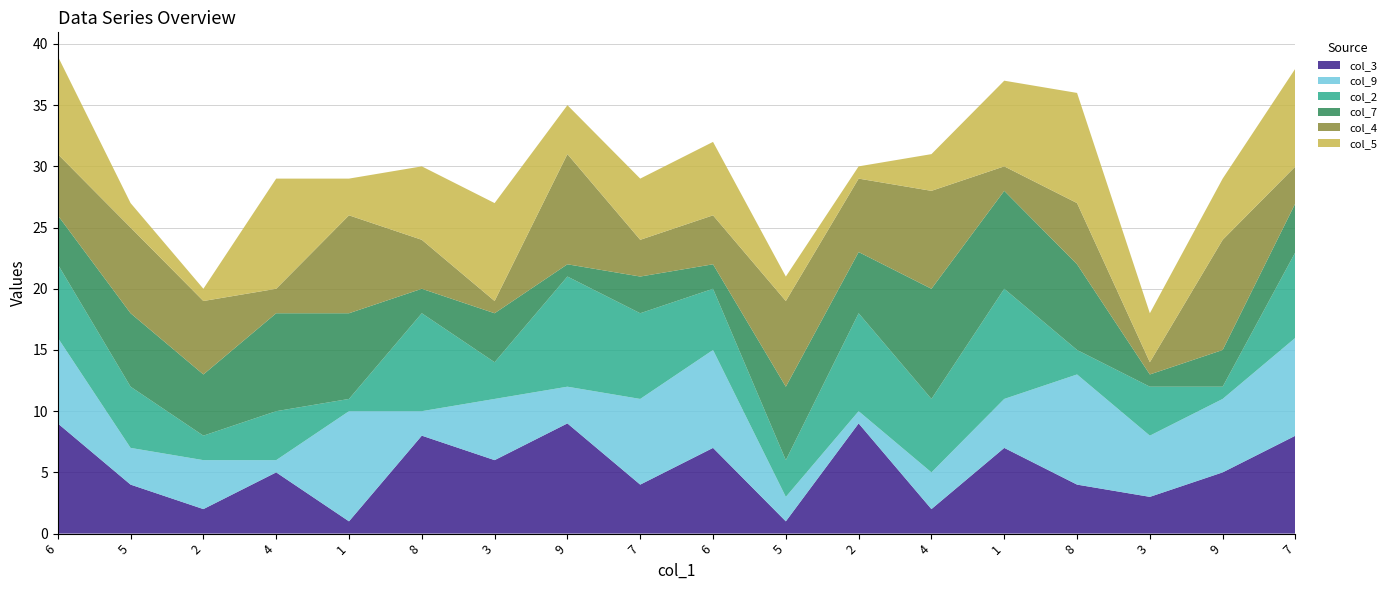

Reading left to right, extract all data points from this chart.

col_3: 9	4	2	5	1	8	6	9	4	7	1	9	2	7	4	3	5	8
col_9: 7	3	4	1	9	2	5	3	7	8	2	1	3	4	9	5	6	8
col_2: 6	5	2	4	1	8	3	9	7	5	3	8	6	9	2	4	1	7
col_7: 4	6	5	8	7	2	4	1	3	2	6	5	9	8	7	1	3	4
col_4: 5	7	6	2	8	4	1	9	3	4	7	6	8	2	5	1	9	3
col_5: 8	2	1	9	3	6	8	4	5	6	2	1	3	7	9	4	5	8